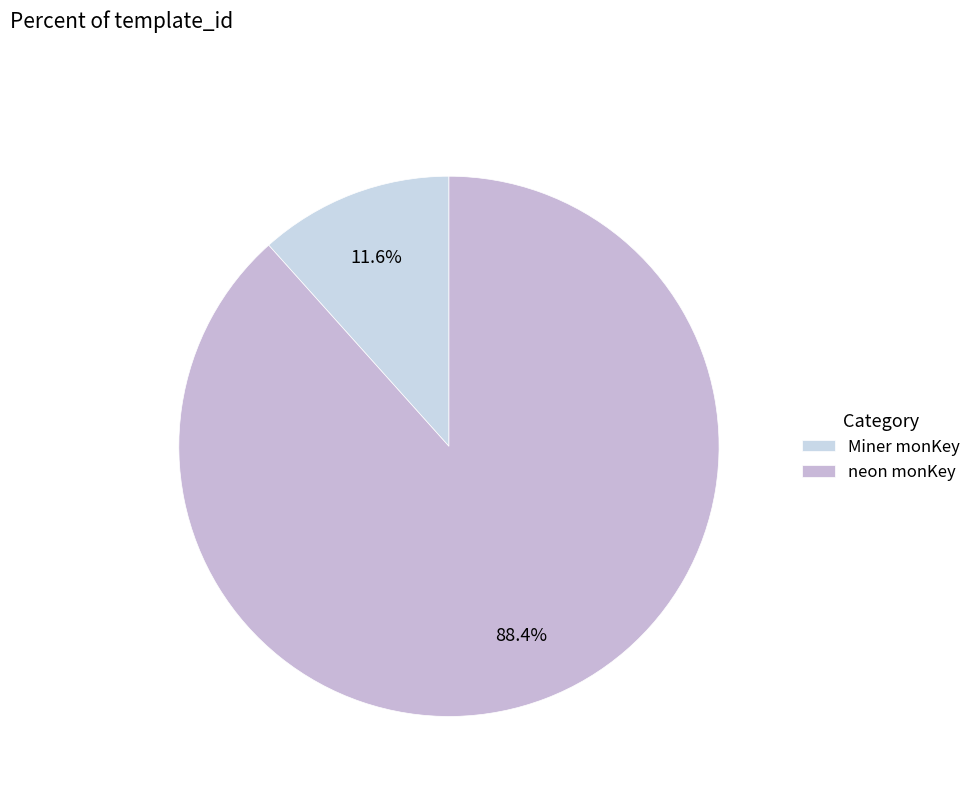

Approximately how many times larger is the value at neon monKey compared to Miner monKey?

7.6